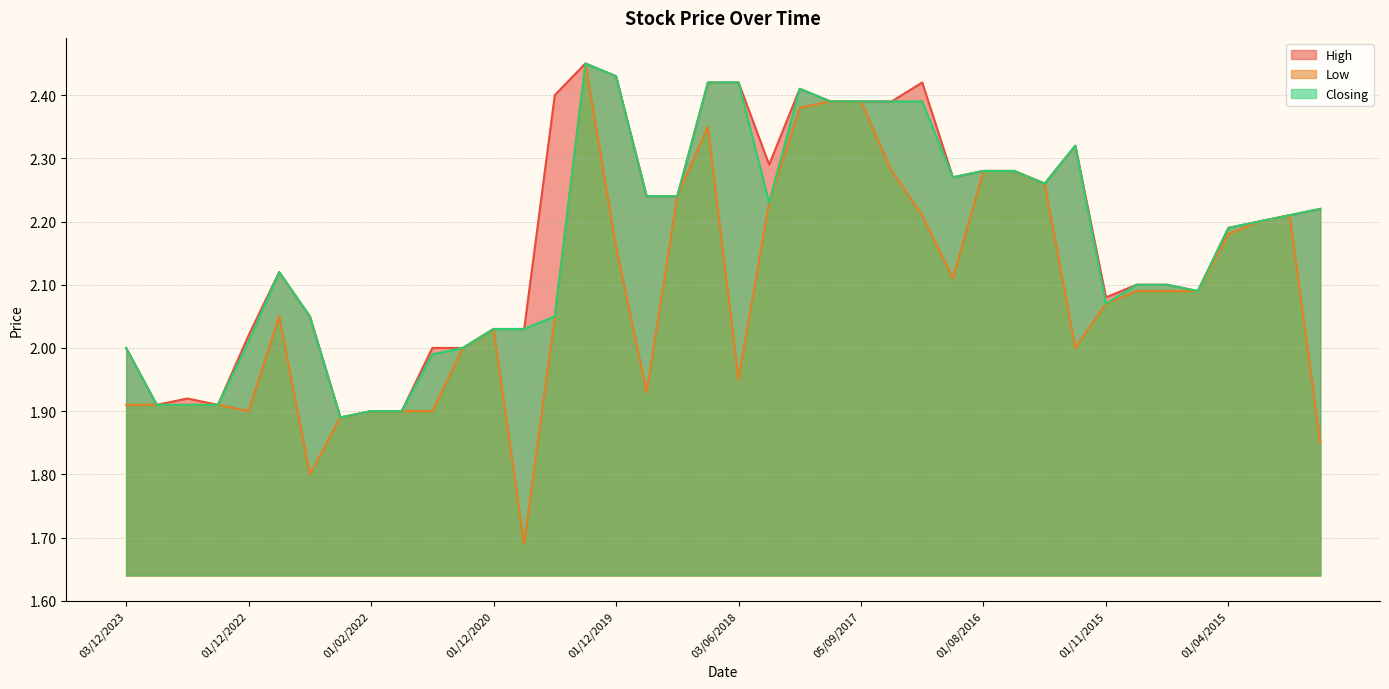

Reading left to right, transcribe all the data shown in this chart.

High: 03/12/2023=2.0	03/09/2023=1.9	01/03/2023=1.9	01/02/2023=1.9	01/12/2022=2.0	02/10/2022=2.1	01/08/2022=2.0	03/07/2022=1.9	01/02/2022=1.9	01/12/2021=1.9	01/08/2021=2.0	01/06/2021=2.0	01/12/2020=2.0	01/06/2020=2.0	10/05/2020=2.4	02/01/2020=2.5	01/12/2019=2.4	01/09/2019=2.2	02/06/2019=2.2	02/12/2018=2.4	03/06/2018=2.4	01/04/2018=2.3	03/12/2017=2.4	01/10/2017=2.4	05/09/2017=2.4	01/03/2017=2.4	01/12/2016=2.4	01/09/2016=2.3	01/08/2016=2.3	02/05/2016=2.3	03/01/2016=2.3	01/12/2015=2.3	01/11/2015=2.1	01/07/2015=2.1	01/06/2015=2.1	03/05/2015=2.1	01/04/2015=2.2	01/03/2015=2.2	04/01/2015=2.2	01/12/2014=2.2
Low: 03/12/2023=1.9	03/09/2023=1.9	01/03/2023=1.9	01/02/2023=1.9	01/12/2022=1.9	02/10/2022=2.0	01/08/2022=1.8	03/07/2022=1.9	01/02/2022=1.9	01/12/2021=1.9	01/08/2021=1.9	01/06/2021=2.0	01/12/2020=2.0	01/06/2020=1.7	10/05/2020=2.0	02/01/2020=2.5	01/12/2019=2.2	01/09/2019=1.9	02/06/2019=2.2	02/12/2018=2.4	03/06/2018=1.9	01/04/2018=2.2	03/12/2017=2.4	01/10/2017=2.4	05/09/2017=2.4	01/03/2017=2.3	01/12/2016=2.2	01/09/2016=2.1	01/08/2016=2.3	02/05/2016=2.3	03/01/2016=2.3	01/12/2015=2.0	01/11/2015=2.1	01/07/2015=2.1	01/06/2015=2.1	03/05/2015=2.1	01/04/2015=2.2	01/03/2015=2.2	04/01/2015=2.2	01/12/2014=1.9
Closing: 03/12/2023=2.0	03/09/2023=1.9	01/03/2023=1.9	01/02/2023=1.9	01/12/2022=2.0	02/10/2022=2.1	01/08/2022=2.0	03/07/2022=1.9	01/02/2022=1.9	01/12/2021=1.9	01/08/2021=2.0	01/06/2021=2.0	01/12/2020=2.0	01/06/2020=2.0	10/05/2020=2.0	02/01/2020=2.5	01/12/2019=2.4	01/09/2019=2.2	02/06/2019=2.2	02/12/2018=2.4	03/06/2018=2.4	01/04/2018=2.2	03/12/2017=2.4	01/10/2017=2.4	05/09/2017=2.4	01/03/2017=2.4	01/12/2016=2.4	01/09/2016=2.3	01/08/2016=2.3	02/05/2016=2.3	03/01/2016=2.3	01/12/2015=2.3	01/11/2015=2.1	01/07/2015=2.1	01/06/2015=2.1	03/05/2015=2.1	01/04/2015=2.2	01/03/2015=2.2	04/01/2015=2.2	01/12/2014=2.2